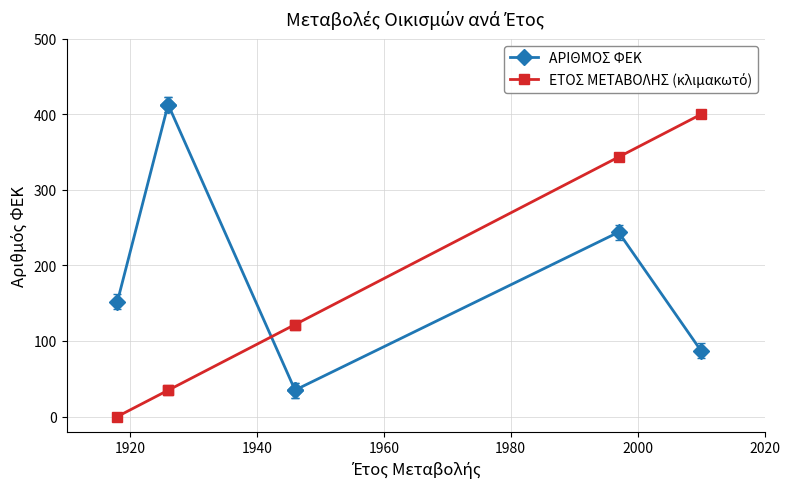

Where do ΑΡΙΘΜΟΣ ΦΕΚ and ΕΤΟΣ ΜΕΤΑΒΟΛΗΣ (κλιμακωτό) first cross each other?

1940 and 1960